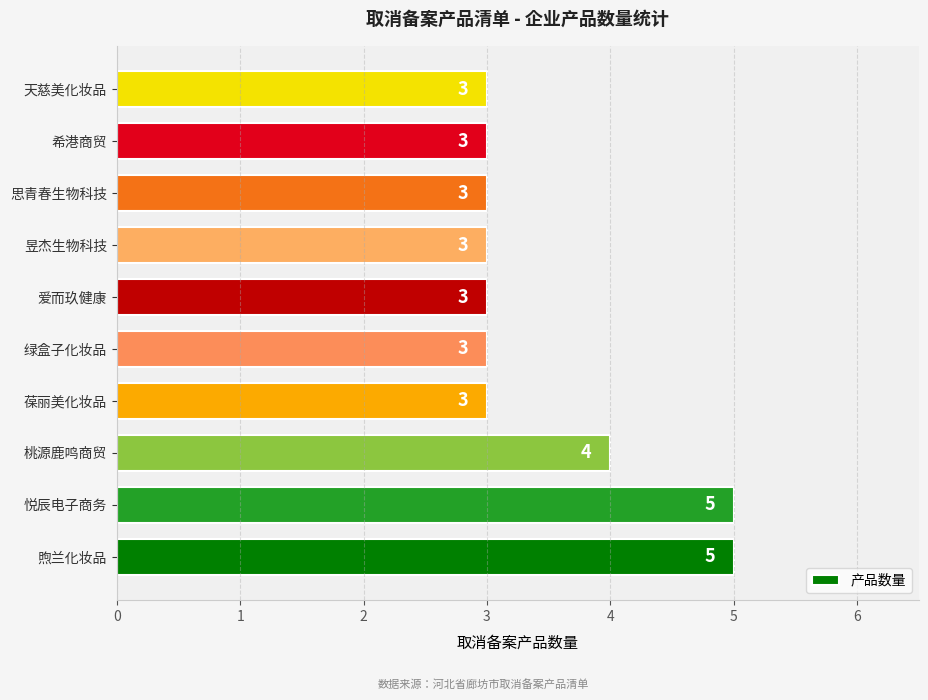

Reading top to bottom, extract all data points from this chart.

3	3	3	3	3	3	3	4	5	5